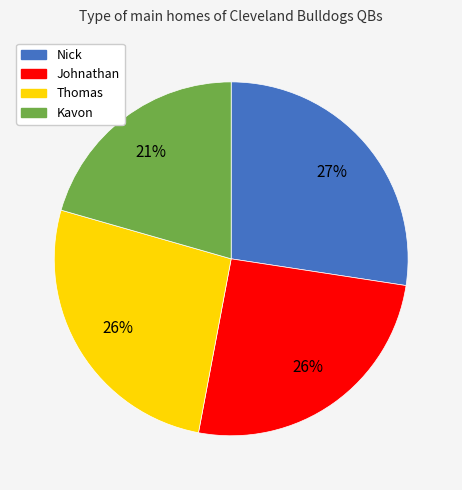

To the nearest percent, what portion does Johnathan represent?

26%